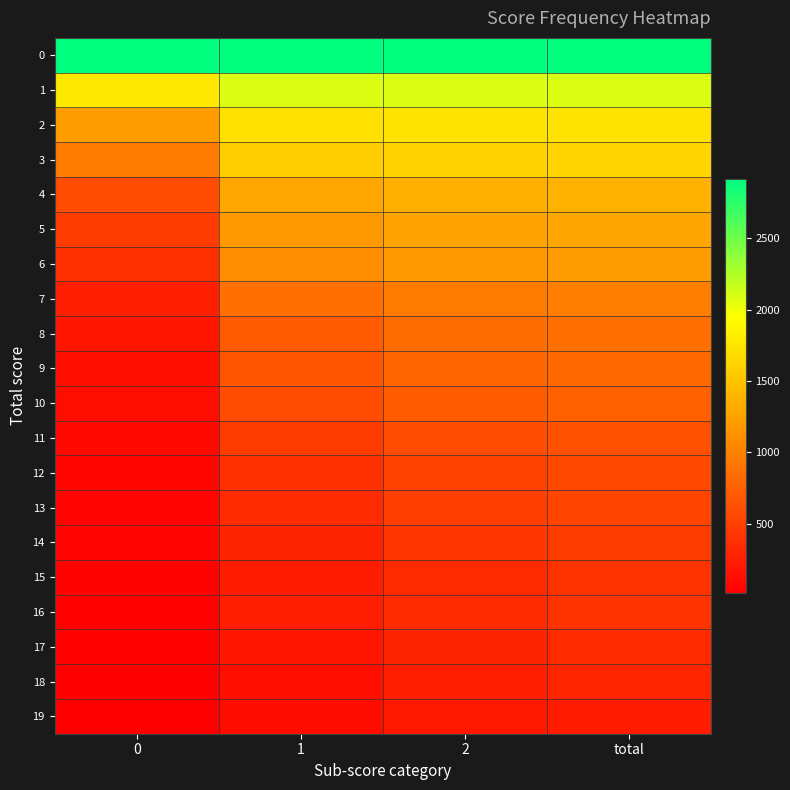

Rank the series at 0 from highest to lowest value.

0, 1, 2, 3, 4, 5, 6, 7, 8, 9, 10, 11, 12, 14, 13, 15, 16, 17, 18, 19